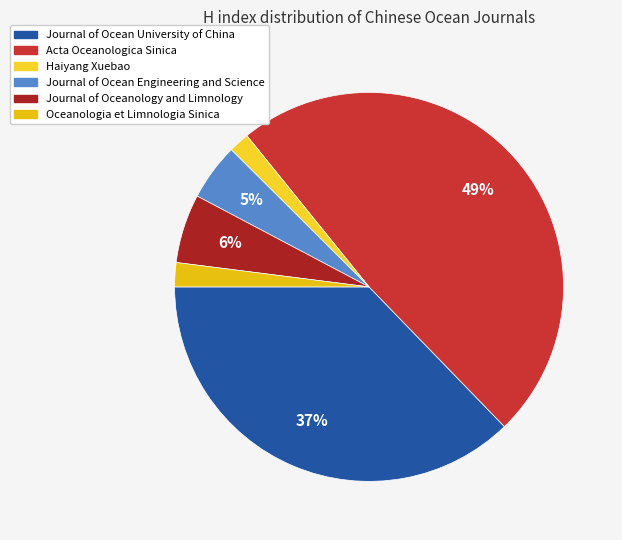

How many segments does this pie chart have?

6